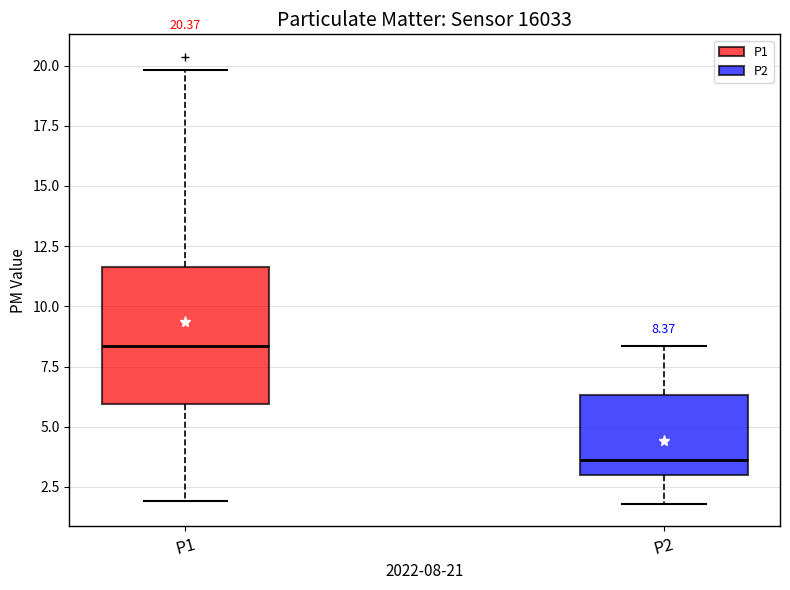

Which box has the lowest median line?

P2